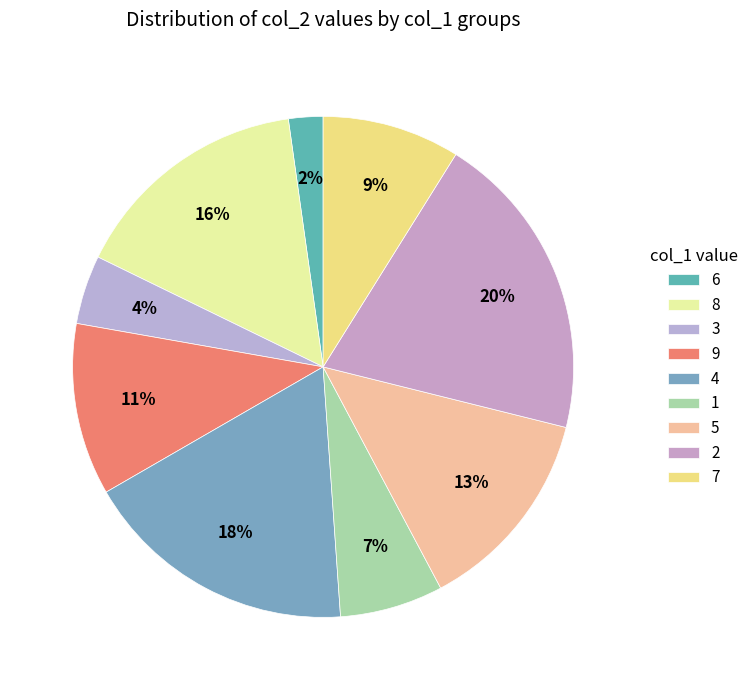

Is it true that 5 is 5% of the pie?

False